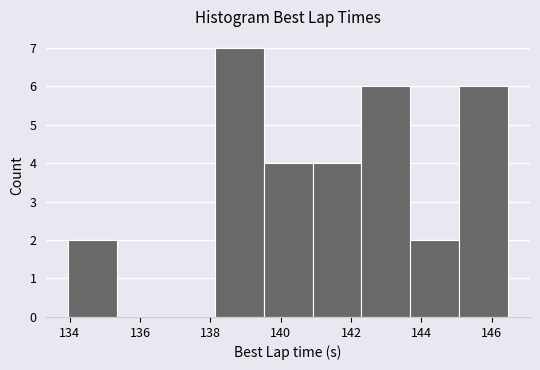

What is the height of the bar covering 145.0 to 146.4 on the x-axis? Neither the bar edges nor the heights are printed on the chart, so give them approximately, as read against the axes.

6